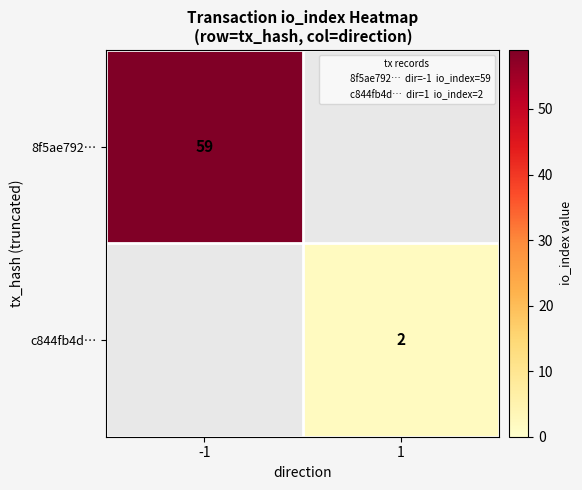

At which label does 8f5ae792… reach its peak?

-1